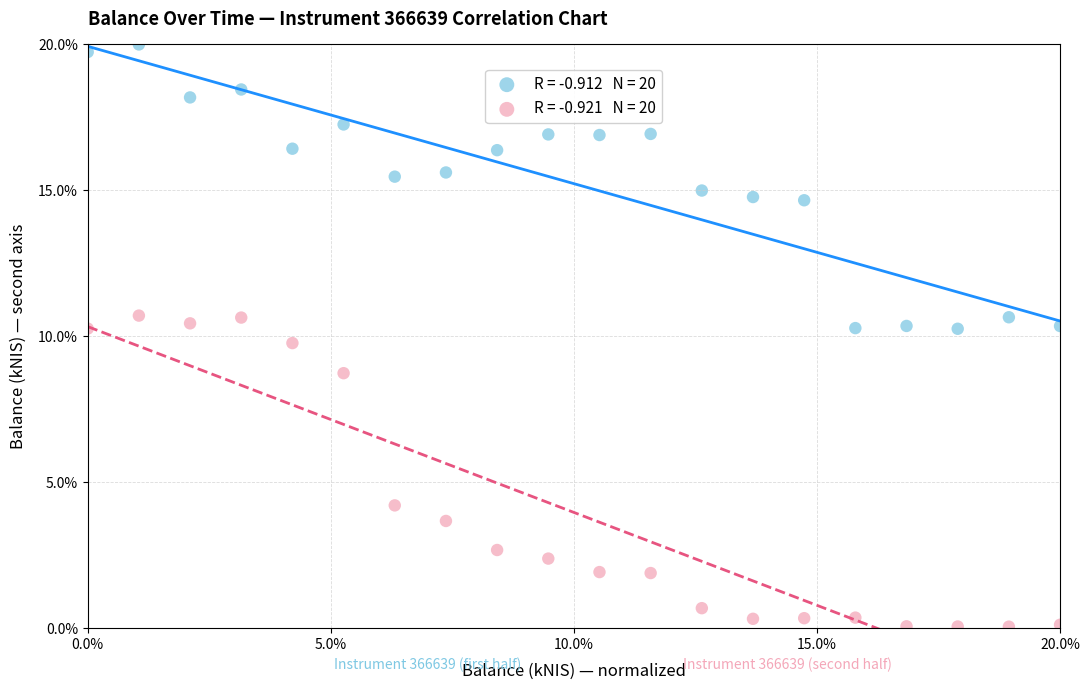

Across all data points, what is the range of Y values (max minus min)?

19.9